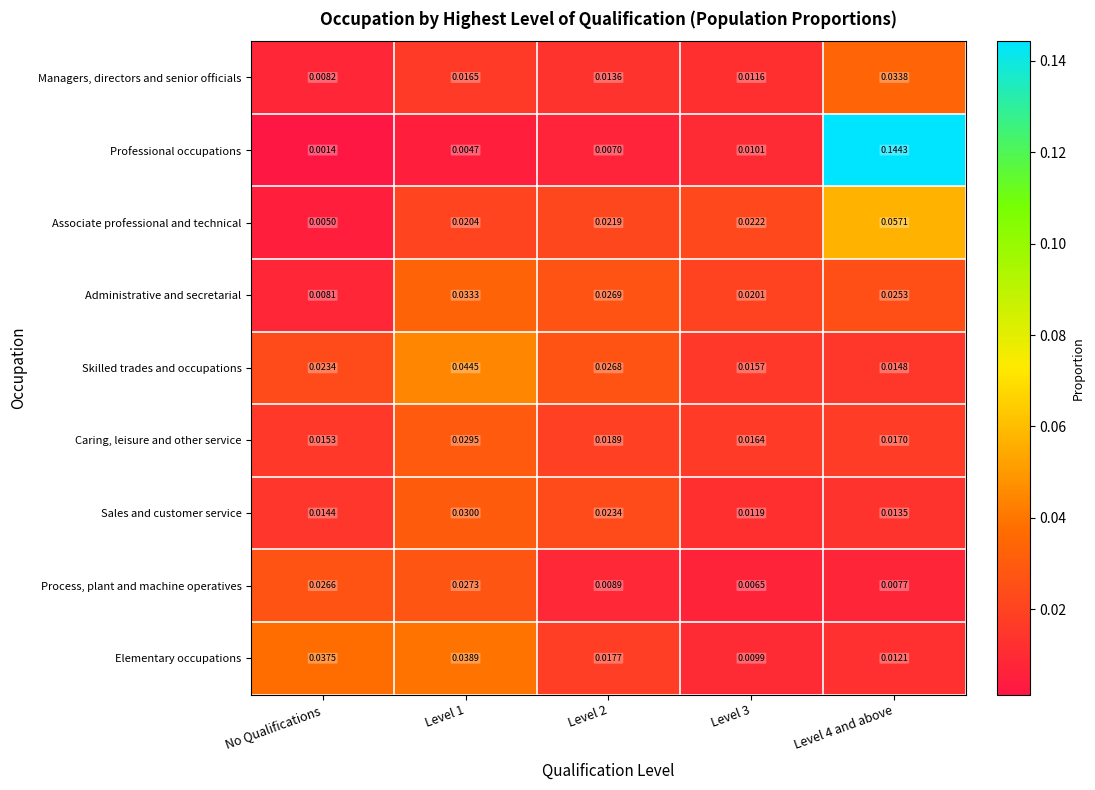

List the series in order of their peak value, lowest first.

Process, plant and machine operatives, Caring, leisure and other service, Sales and customer service, Administrative and secretarial, Managers, directors and senior officials, Elementary occupations, Skilled trades and occupations, Associate professional and technical, Professional occupations